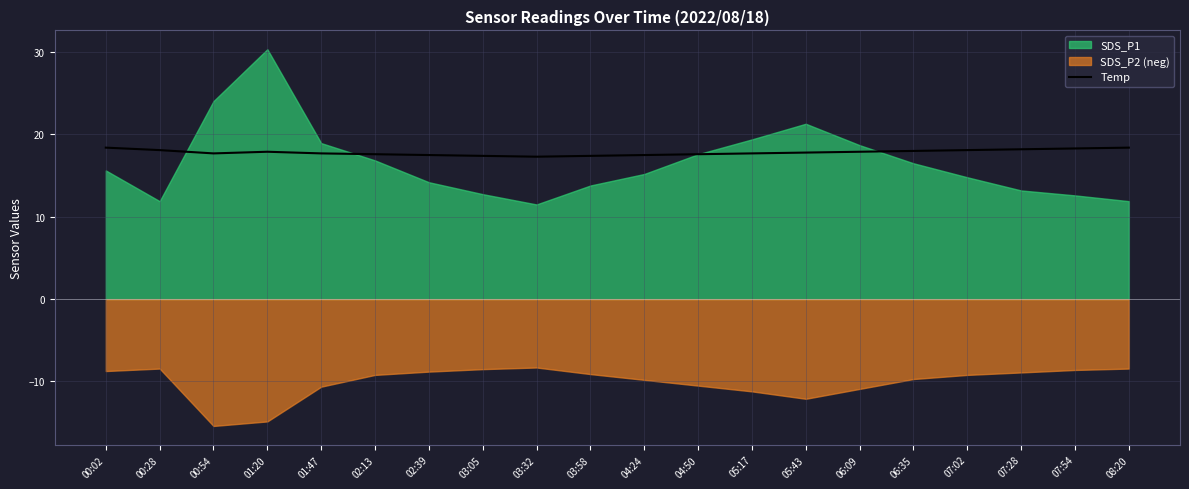

Which label corresponds to the smallest value in the chart?

03:32